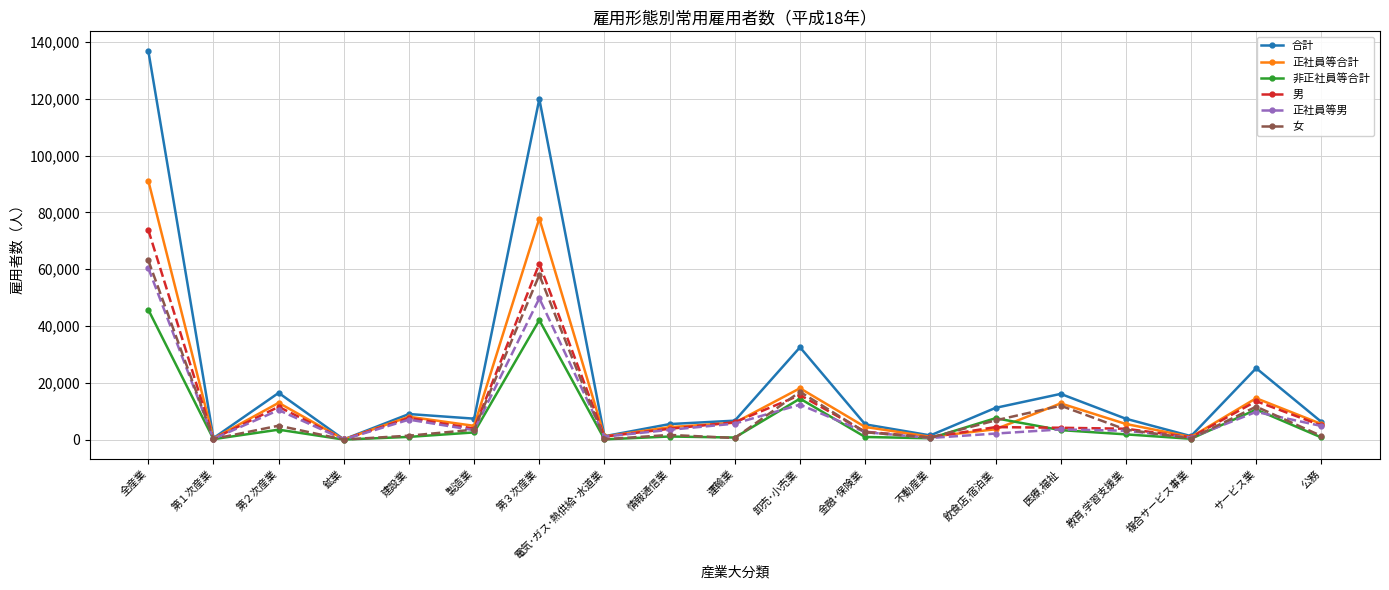

What is the difference between the 合計 values at 第２次産業 and 第３次産業?

103461